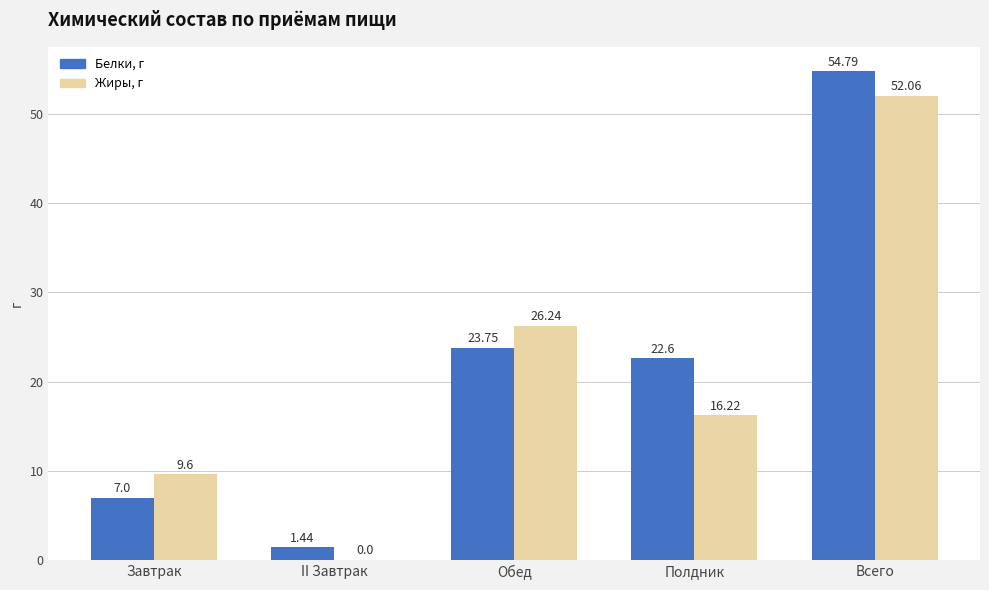

What is the sum of the Белки, г values at Обед and Завтрак?

30.8